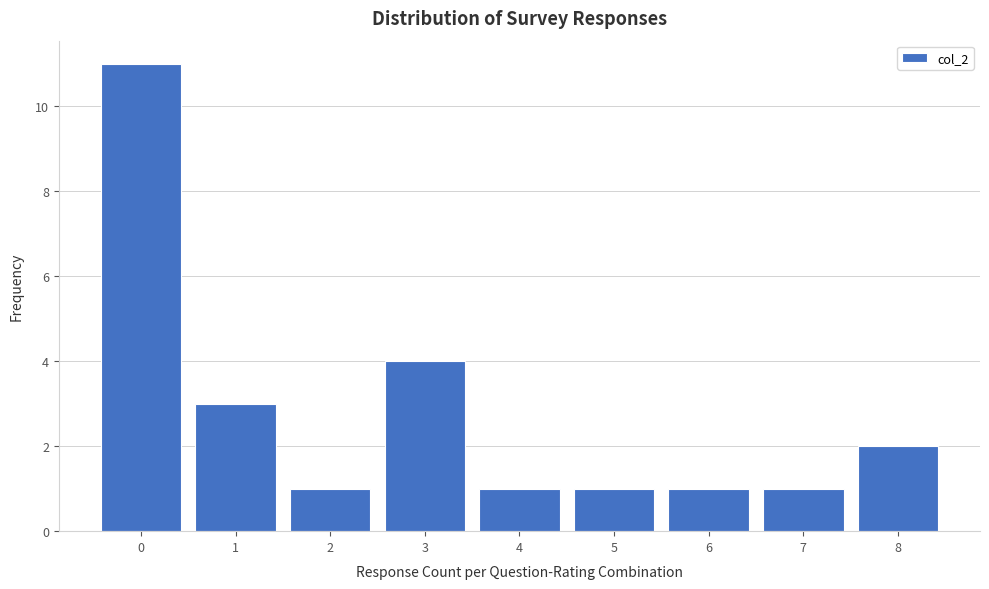

Reading right to left, extract all data points from this chart.

8=2	7=1	6=1	5=1	4=1	3=4	2=1	1=3	0=11